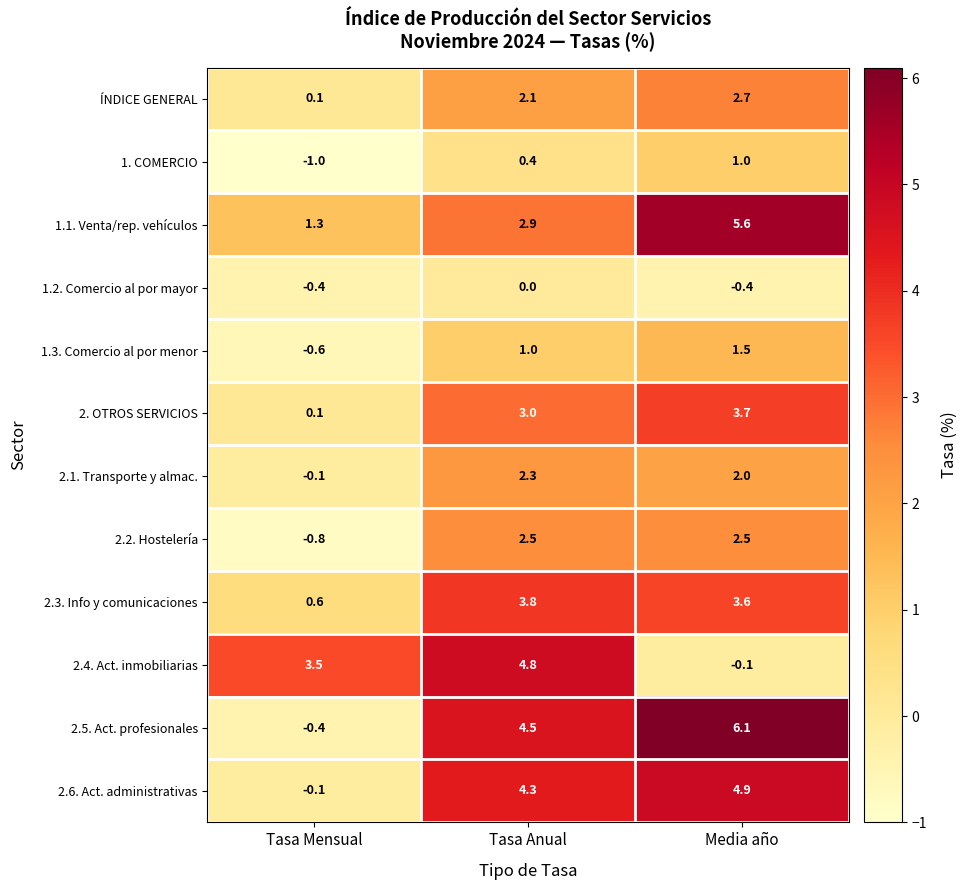

What is the difference between the maximum and second lowest values in the 1.3. Comercio al por menor series?

0.5